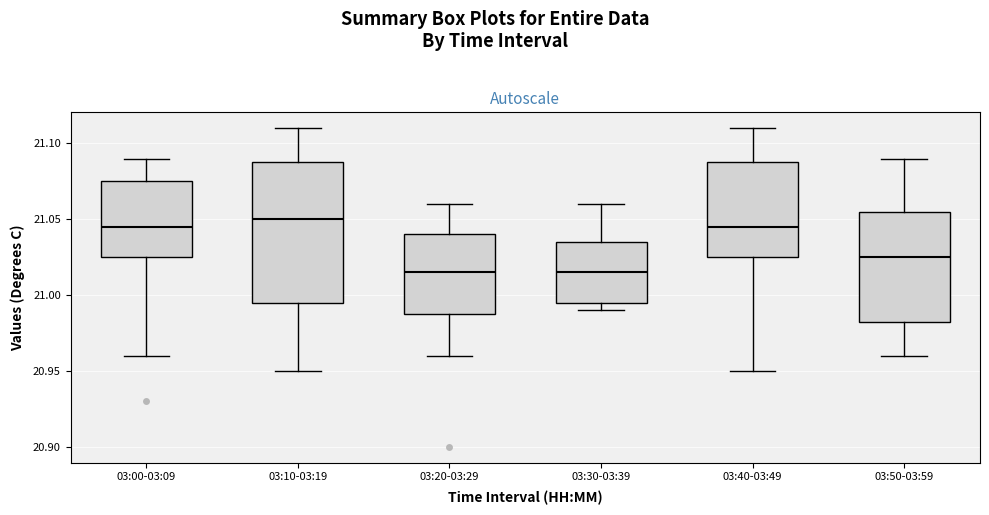

Reading left to right, transcribe this box plot: for each box, give where its median line is, the range the box spans, and where its two whiskers end, as read against the y-axis. The values are not printed on the chart, so give them approximately, as read against the axis.

03:00-03:09: median 21.045, box 21.025 to 21.075, whiskers 20.960 to 21.090
03:10-03:19: median 21.050, box 20.995 to 21.090, whiskers 20.950 to 21.110
03:20-03:29: median 21.015, box 20.990 to 21.040, whiskers 20.960 to 21.060
03:30-03:39: median 21.015, box 20.995 to 21.035, whiskers 20.990 to 21.060
03:40-03:49: median 21.045, box 21.025 to 21.090, whiskers 20.950 to 21.110
03:50-03:59: median 21.025, box 20.985 to 21.055, whiskers 20.960 to 21.090